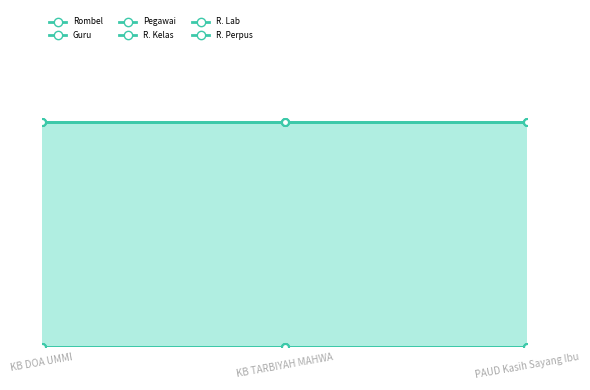

What is the approximate value of R. Kelas at PAUD Kasih Sayang Ibu?

1